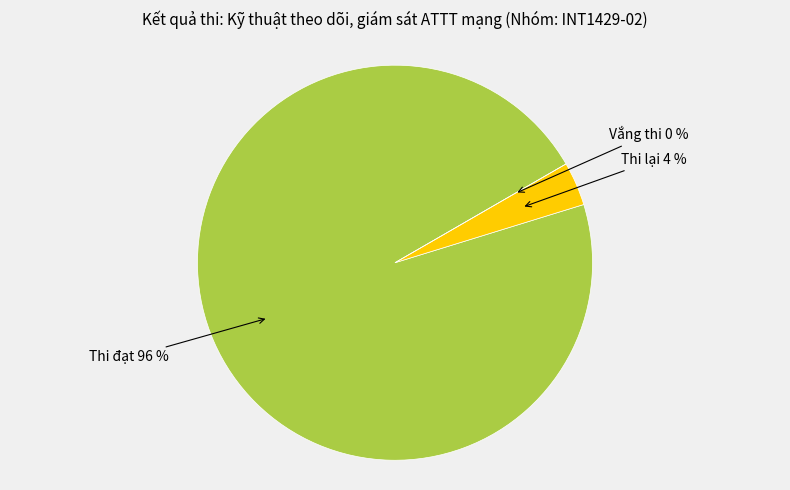

Which category accounts for the majority?

Thi đạt